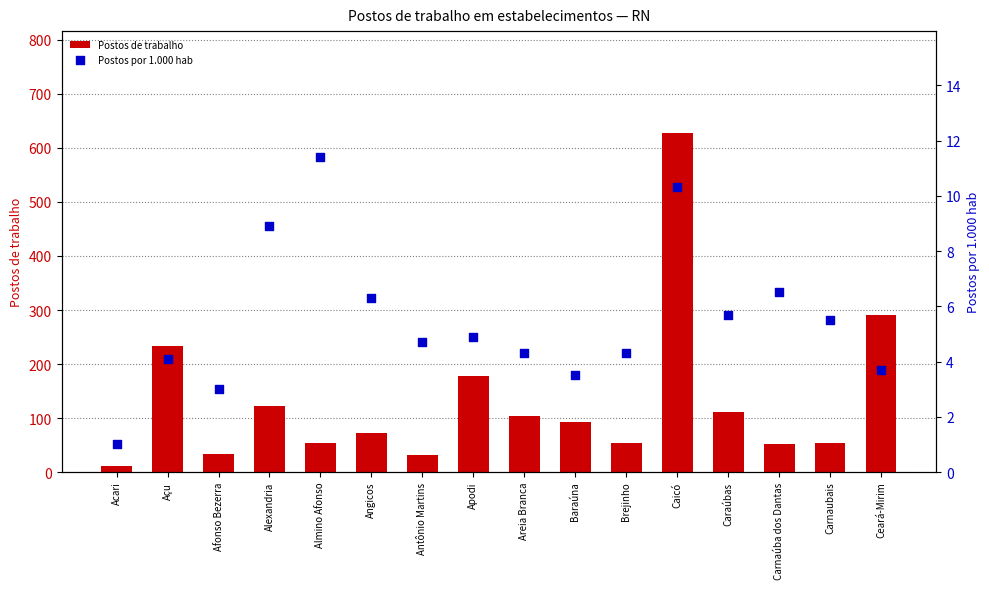

Which series reaches the maximum Y coordinate?

Postos de trabalho